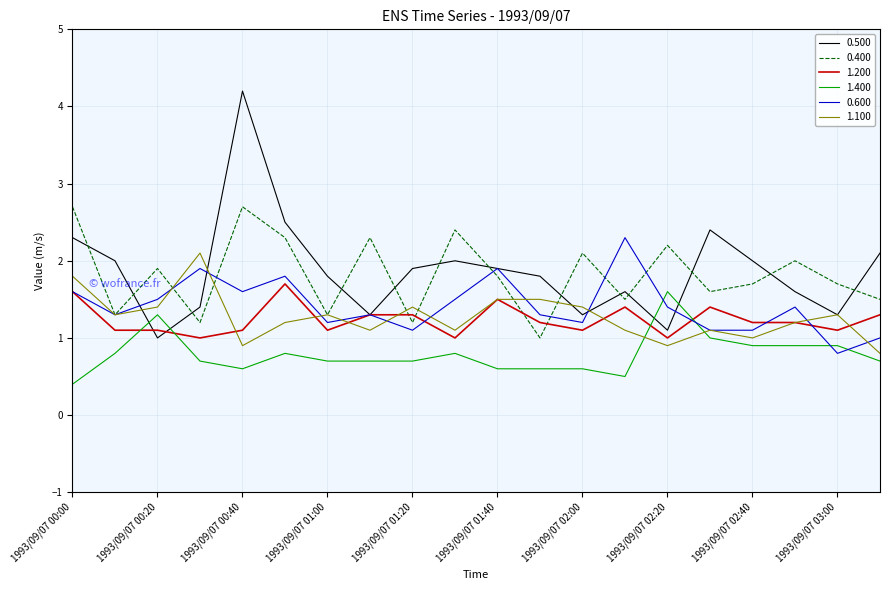

Which series has the widest spread of values?

0.500